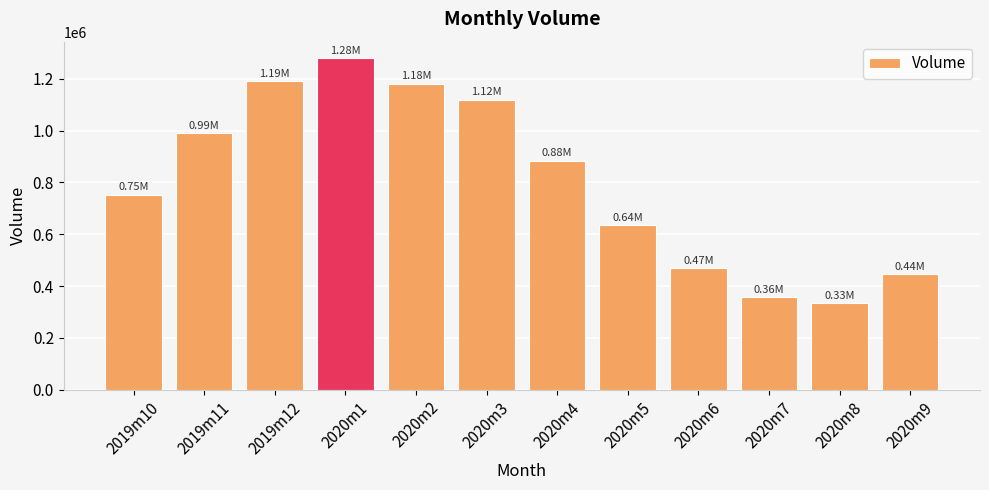

What is the maximum value shown in the chart?

1279480.2